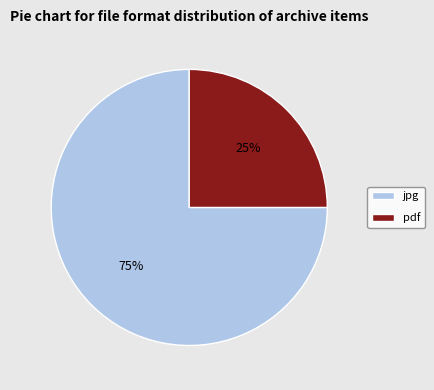

Count the number of slices in the pie.

2